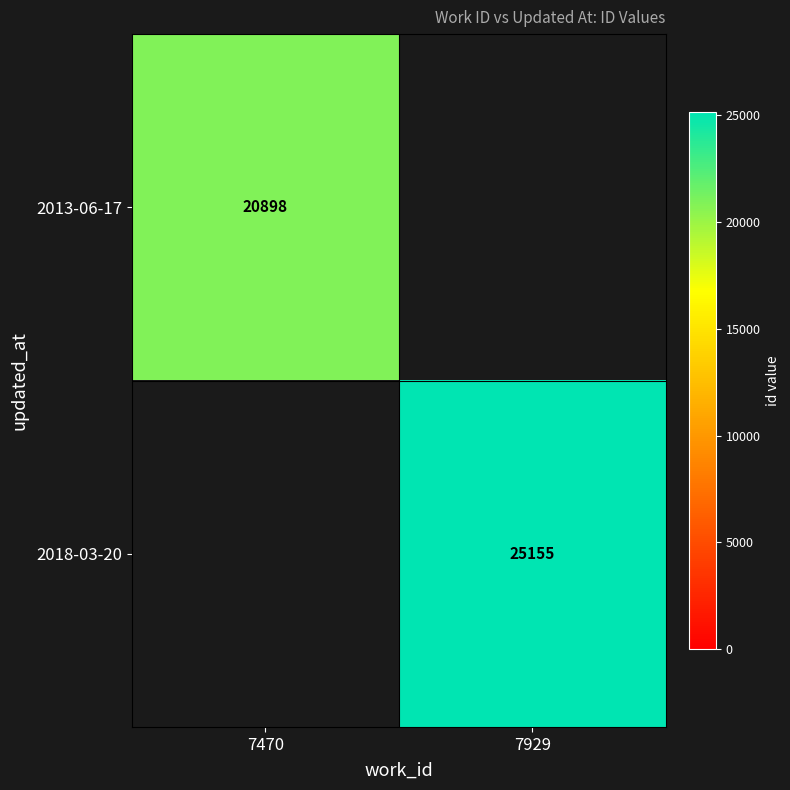

True or false: 2013-06-17 has a value of 4971 at 7470.

False